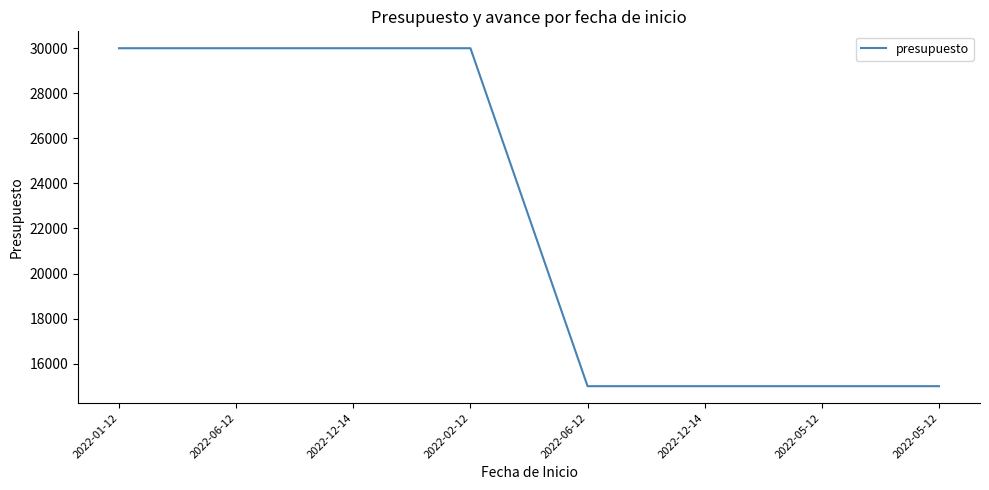

How many series are shown in this chart?

1